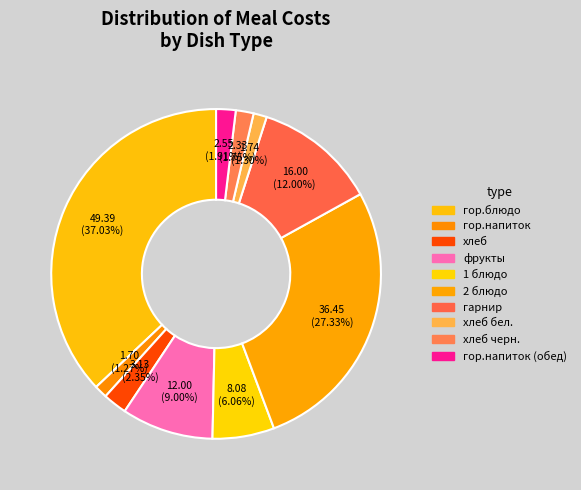

Between хлеб бел. and 2 блюдо, which is larger?

2 блюдо